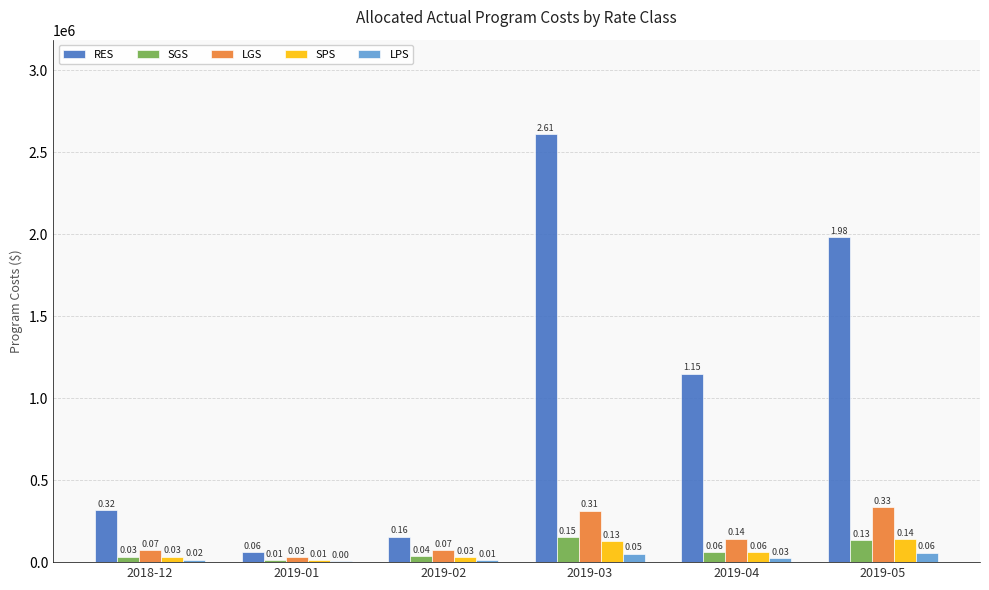

What is the spread (max minus min) of values at 2019-05?

1921749.2